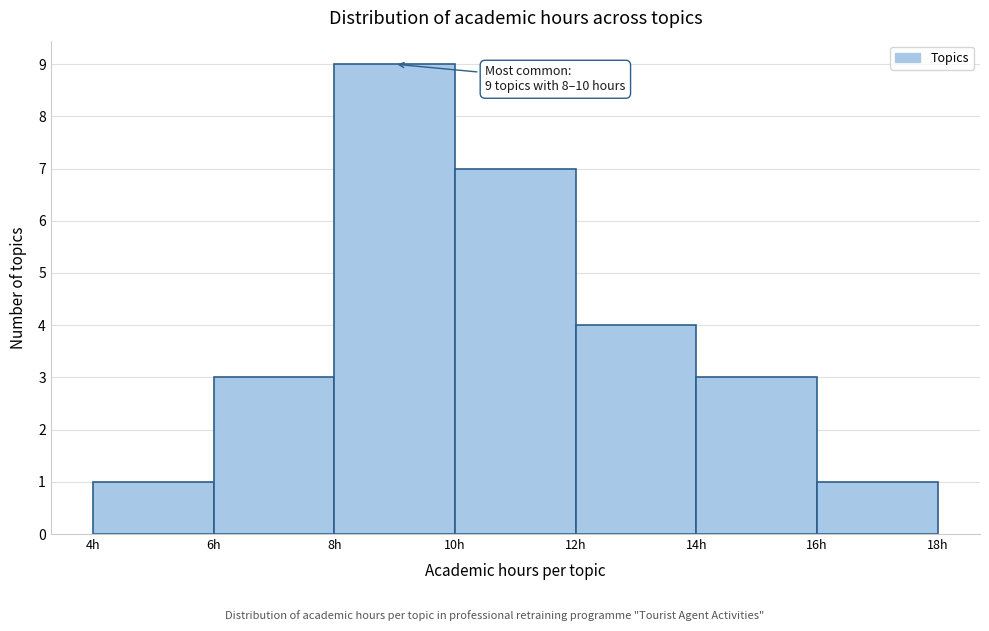

Over which range of the x-axis is the bar tallest?

8 to 10